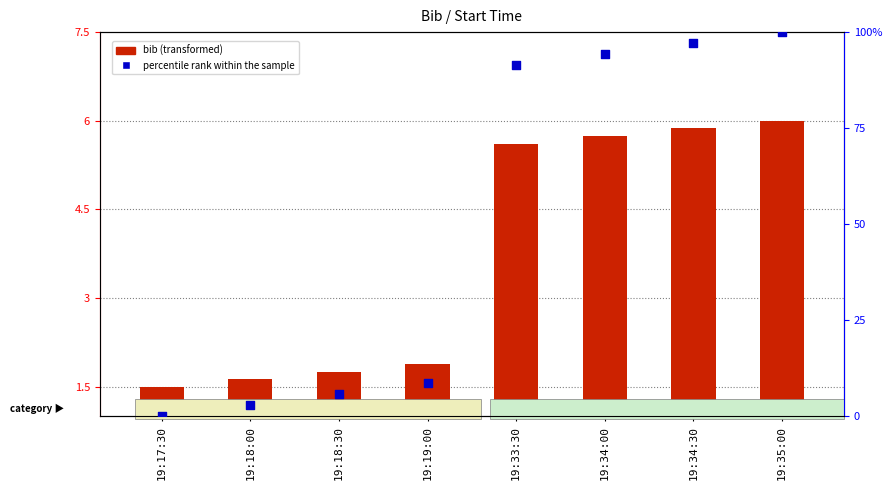

At which category is the sum across all series the highest?

19:35:00